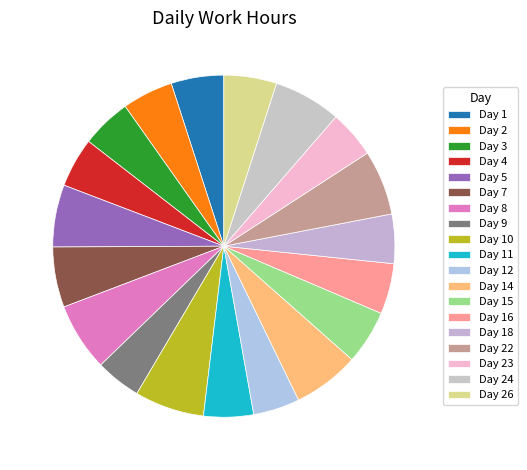

Rank the categories by value from highest to lowest.

Day 10, Day 8, Day 24, Day 14, Day 22, Day 5, Day 7, Day 15, Day 26, Day 1, Day 2, Day 16, Day 3, Day 11, Day 4, Day 18, Day 23, Day 12, Day 9